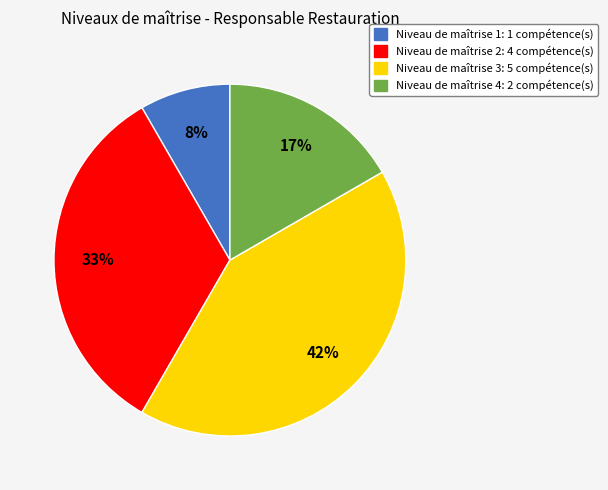

To the nearest percent, what is the average slice percentage?

25%